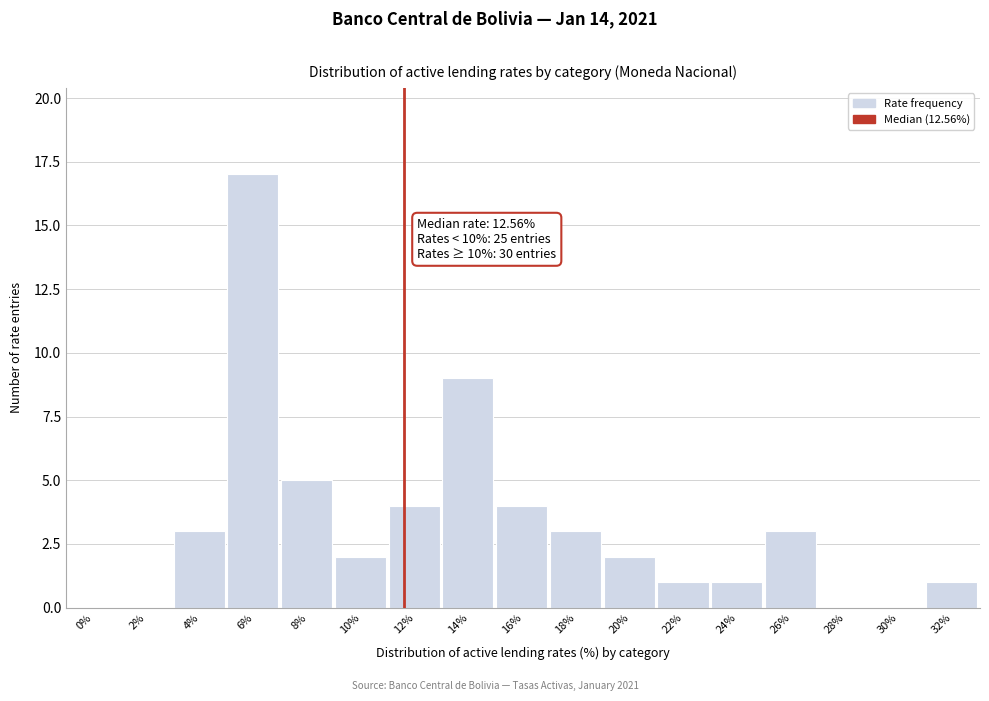

Reading right to left, list all the values displayed in this chart.

32%=1	30%=0	28%=0	26%=3	24%=1	22%=1	20%=2	18%=3	16%=4	14%=9	12%=4	10%=2	8%=5	6%=17	4%=3	2%=0	0%=0